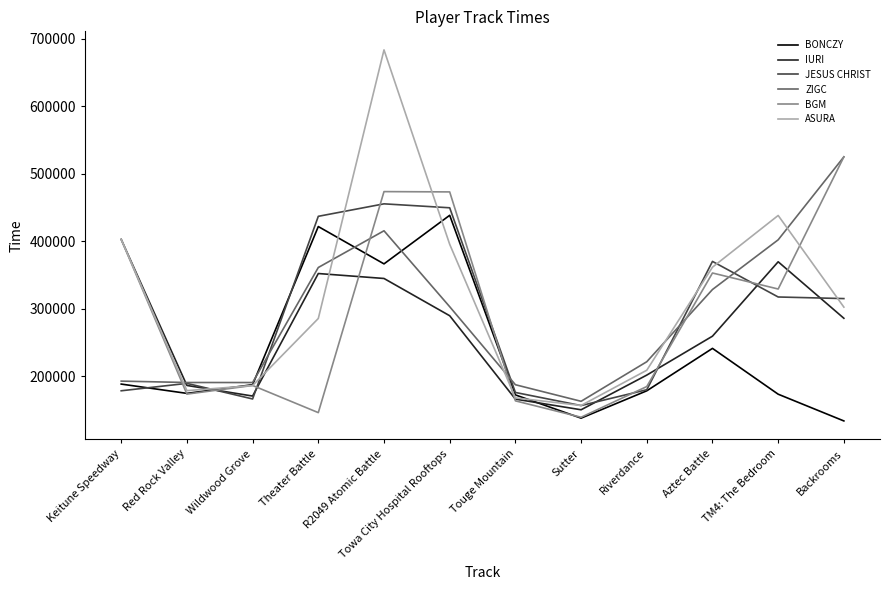

The JESUS CHRIST series shows 317674 at TM4: The Bedroom. True or false?

True